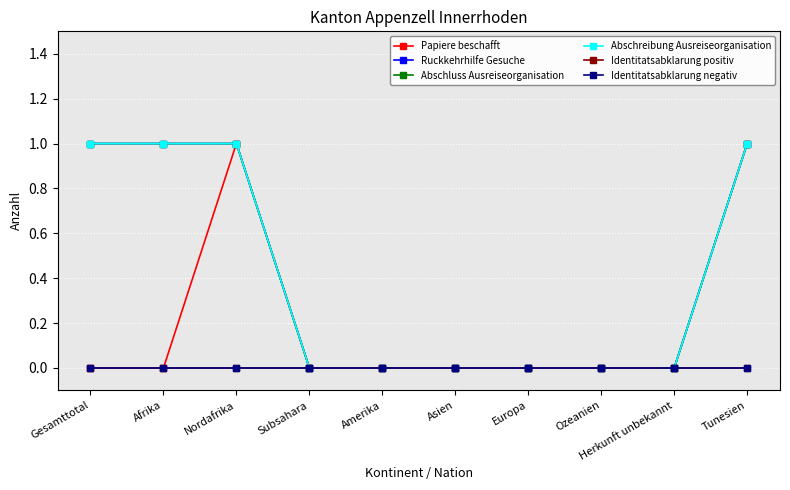

Which series changed the most between Gesamttotal and Nordafrika?

Papiere beschafft